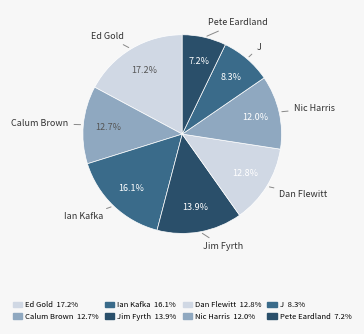

Do Dan Flewitt and J together represent more than half of the pie?

No